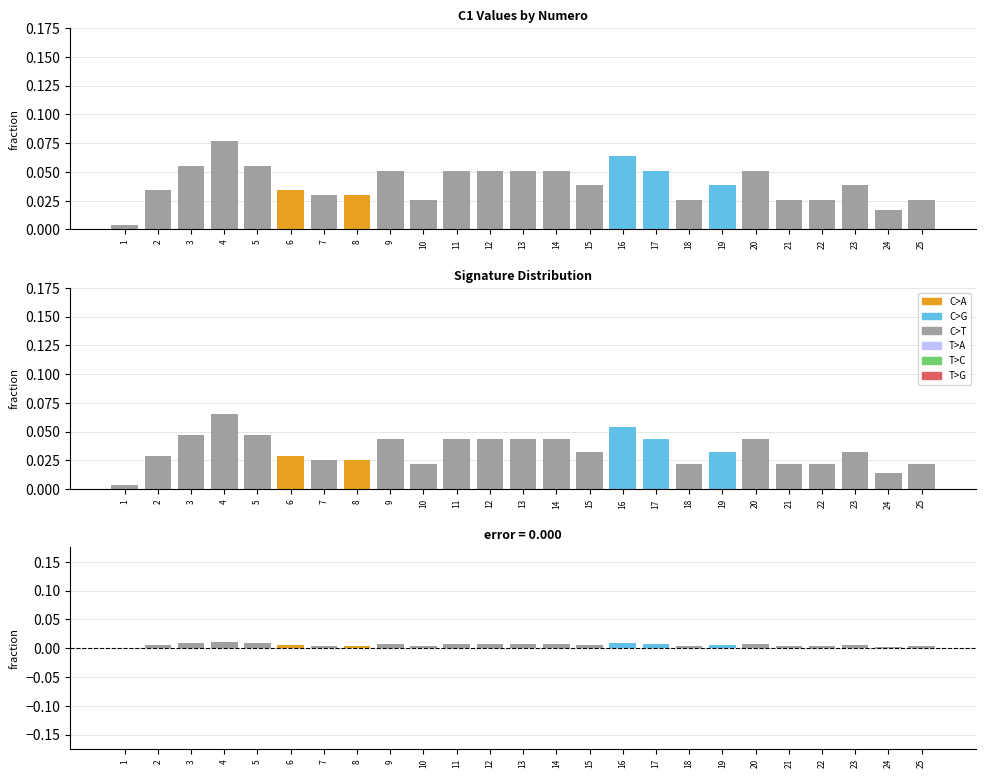

Reading left to right, extract all data points from this chart.

1=0.0	2=0.0	3=0.0	4=0.0	5=0.0	6=0.0	7=0.0	8=0.0	9=0.0	10=0.0	11=0.0	12=0.0	13=0.0	14=0.0	15=0.0	16=0.0	17=0.0	18=0.0	19=0.0	20=0.0	21=0.0	22=0.0	23=0.0	24=0.0	25=0.0